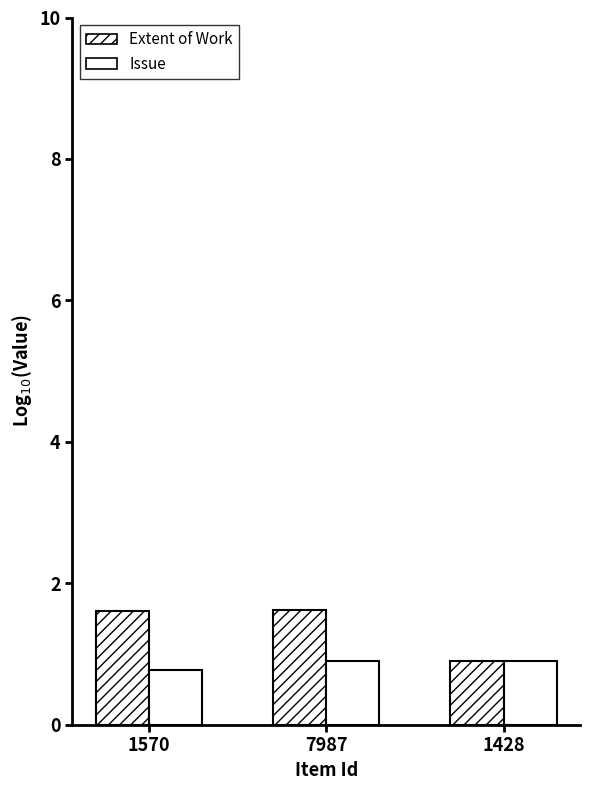

What is the total value across all series at 1570?

2.4